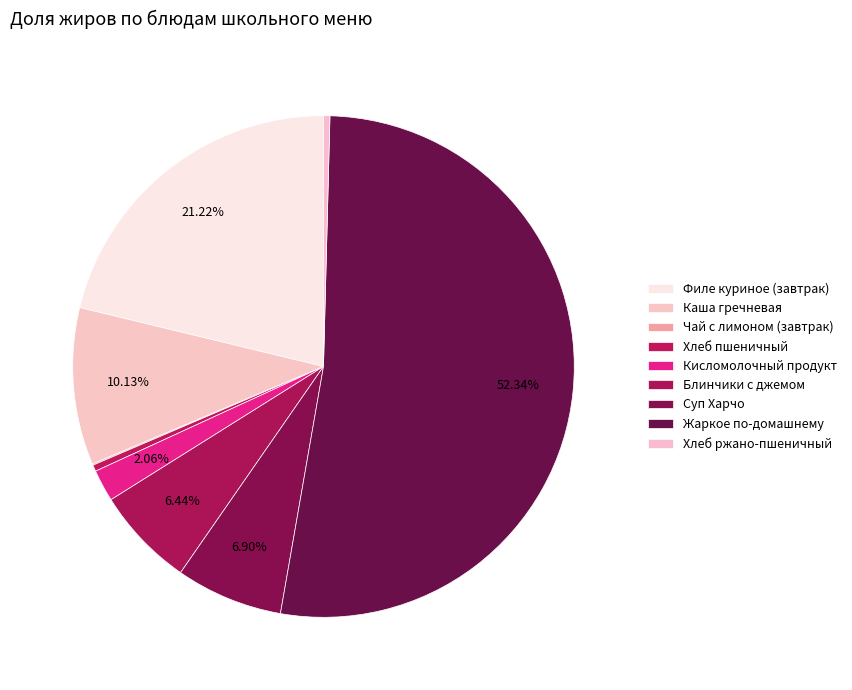

Is Жаркое по-домашнему the majority of the pie?

Yes